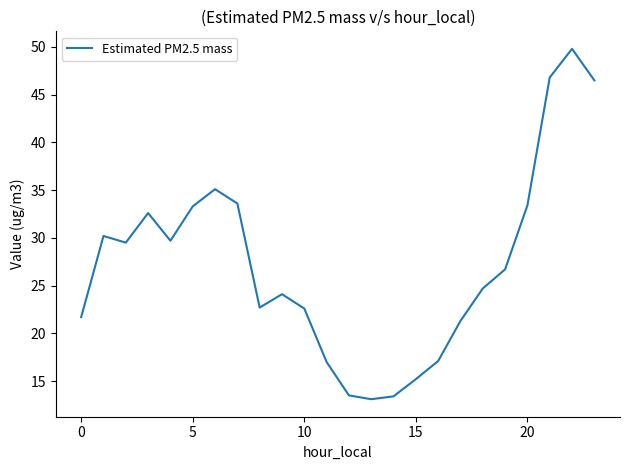

What is the greatest value displayed?

49.8